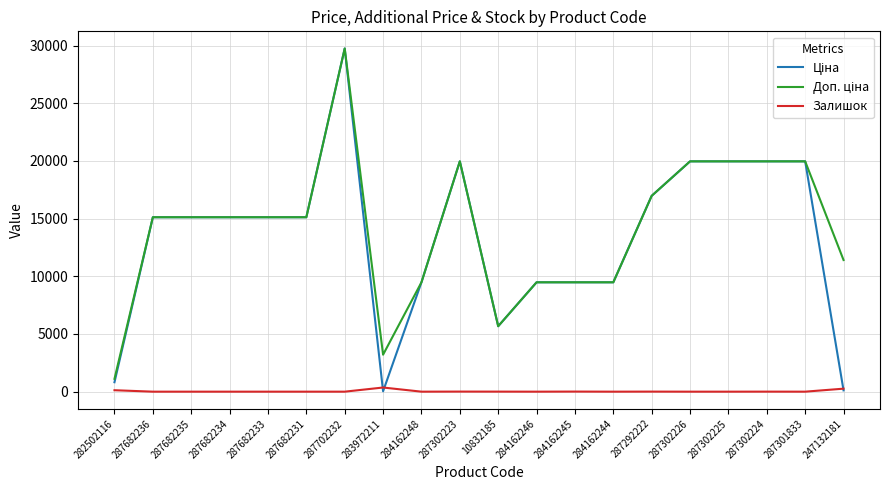

What is the difference between the highest and lowest values at 284162244?

9480.1